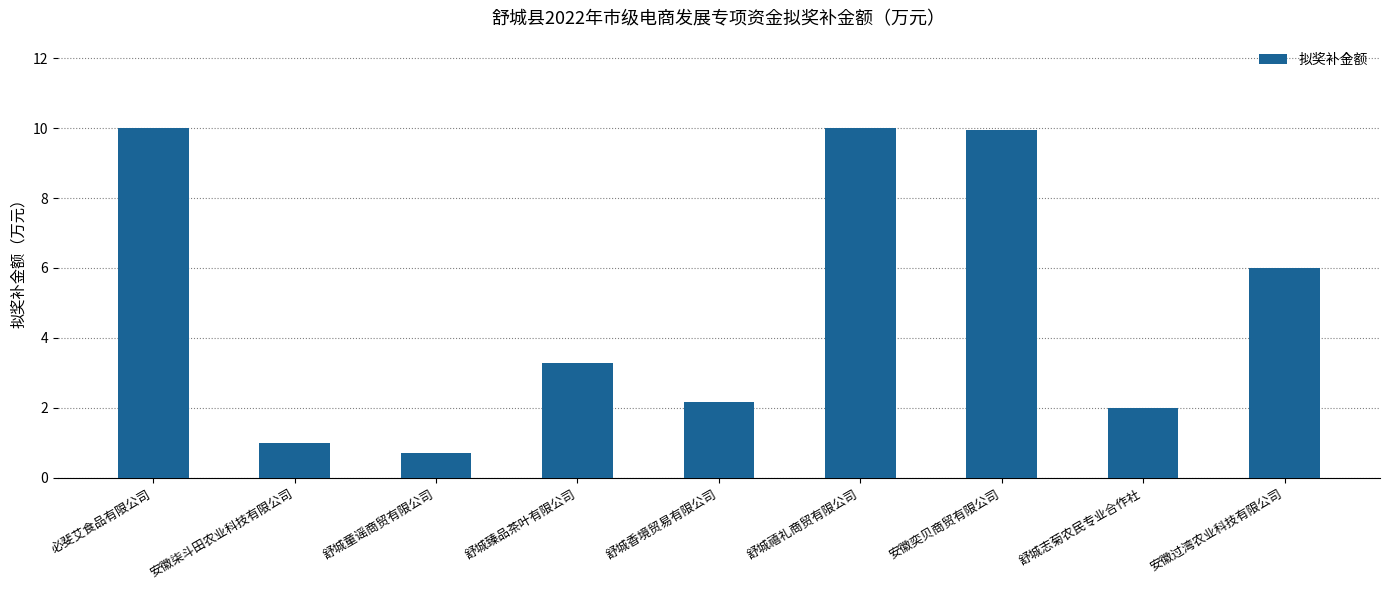

What is the change in value from 舒城志菊农民专业合作社 to 安徽过湾农业科技有限公司?

+4.0